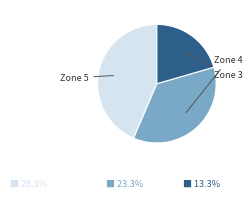

Does any single category account for the majority?

No